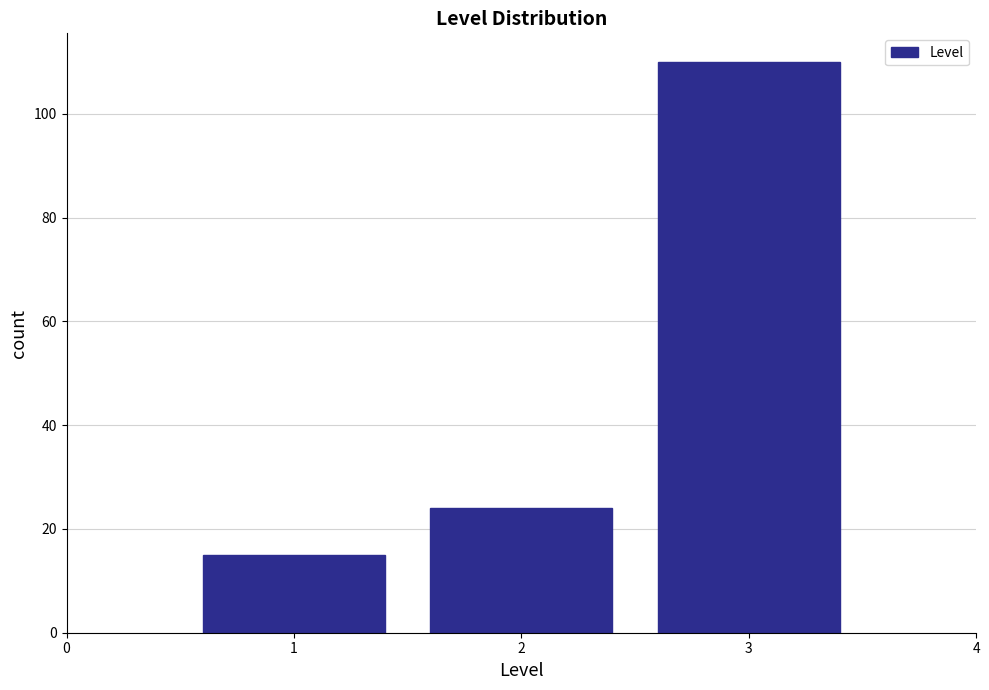

Reading left to right, extract all data points from this chart.

1=15	2=24	3=110